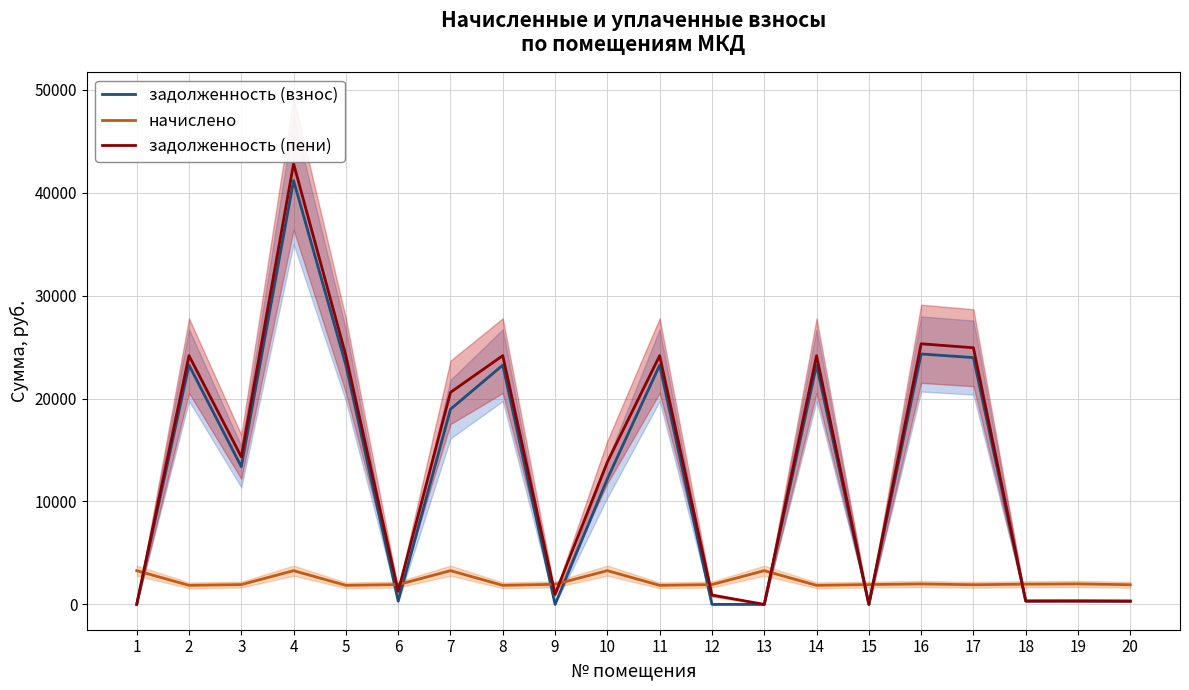

At which category is the sum across all series the highest?

4